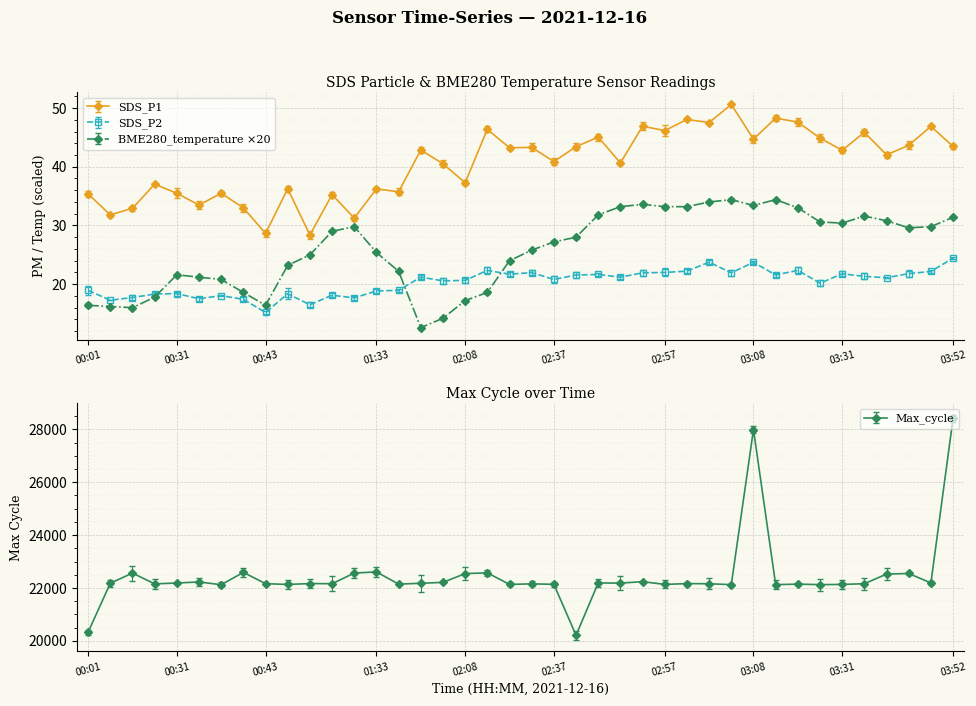

At which category is the sum across all series the highest?

03:52